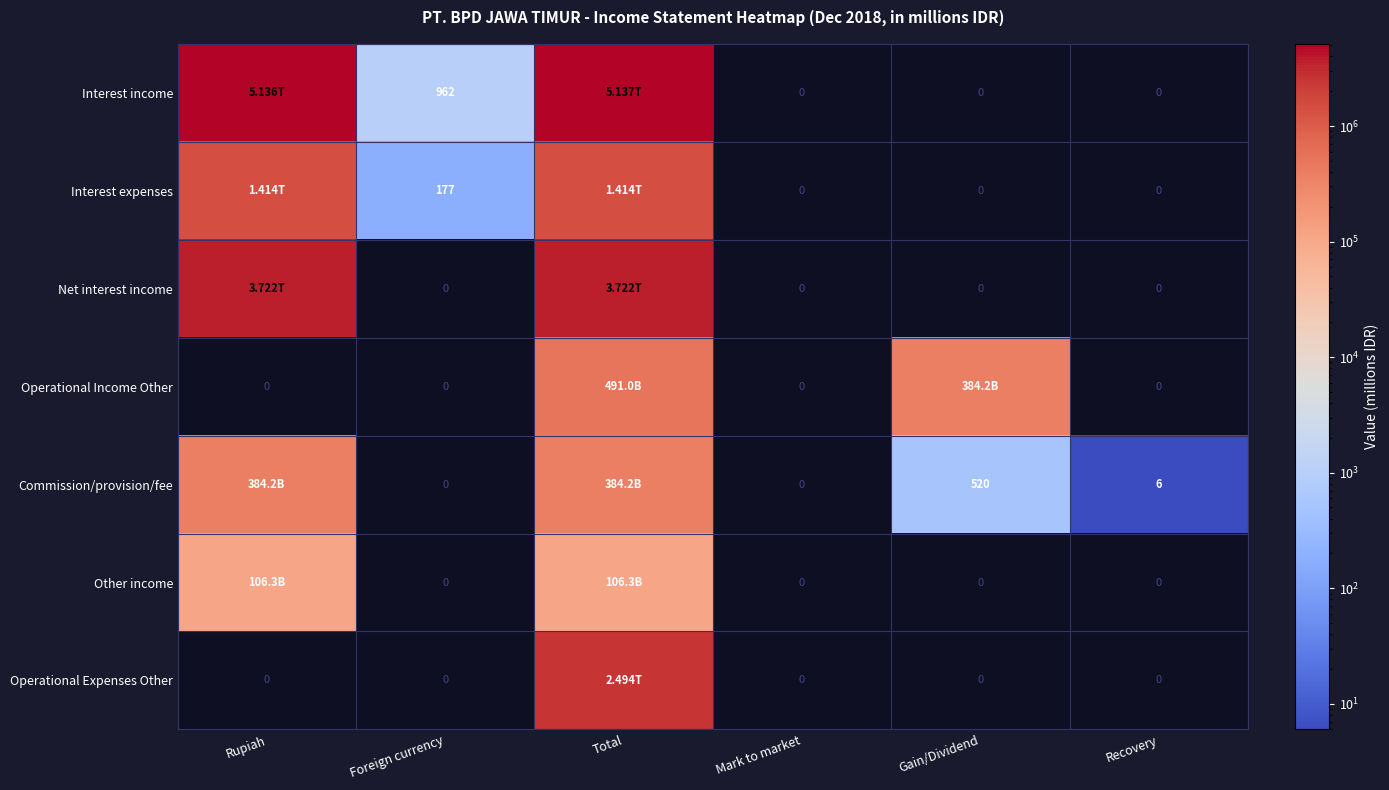

What is the spread (max minus min) of values at Recovery?

6